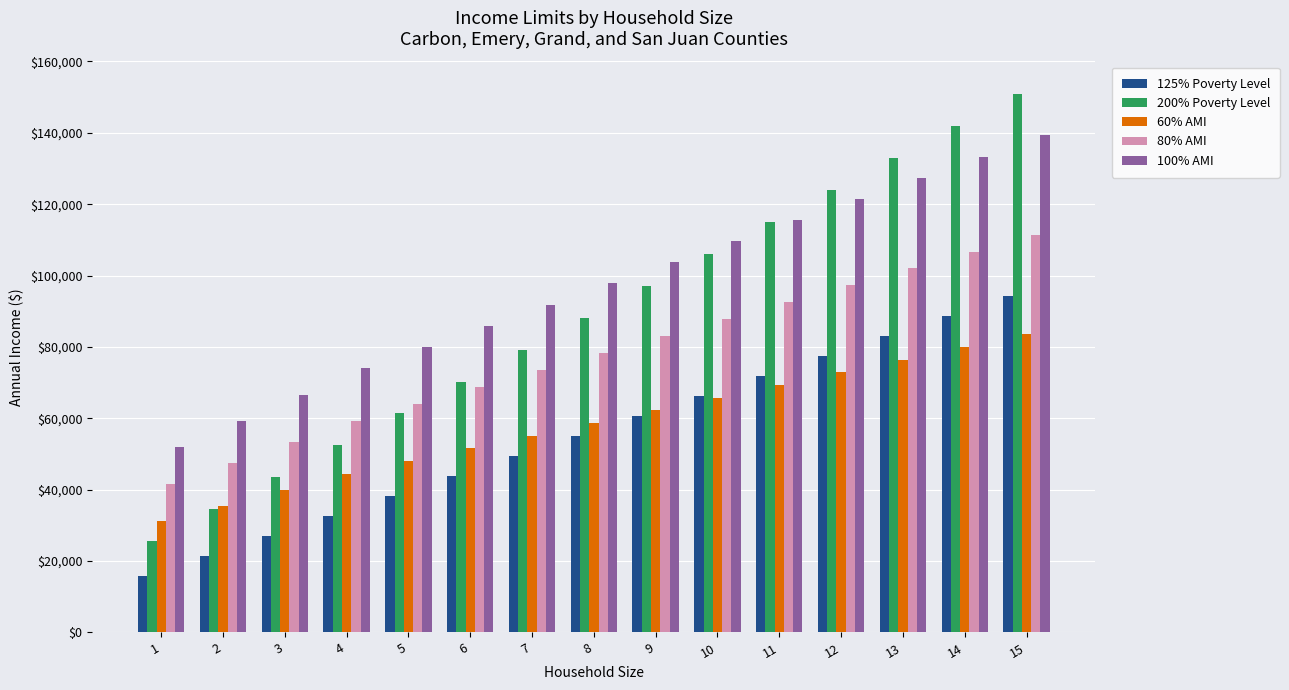

Which category has the highest value in the 125% Poverty Level series?

15